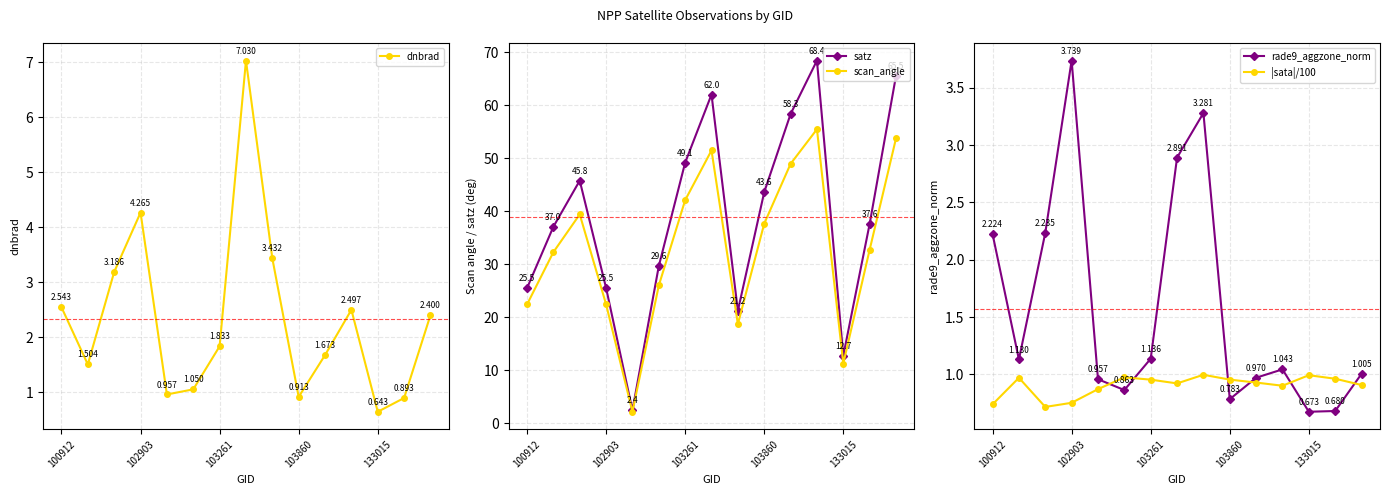

True or false: |sata|/100 has more than 2 interior local peaks.

True